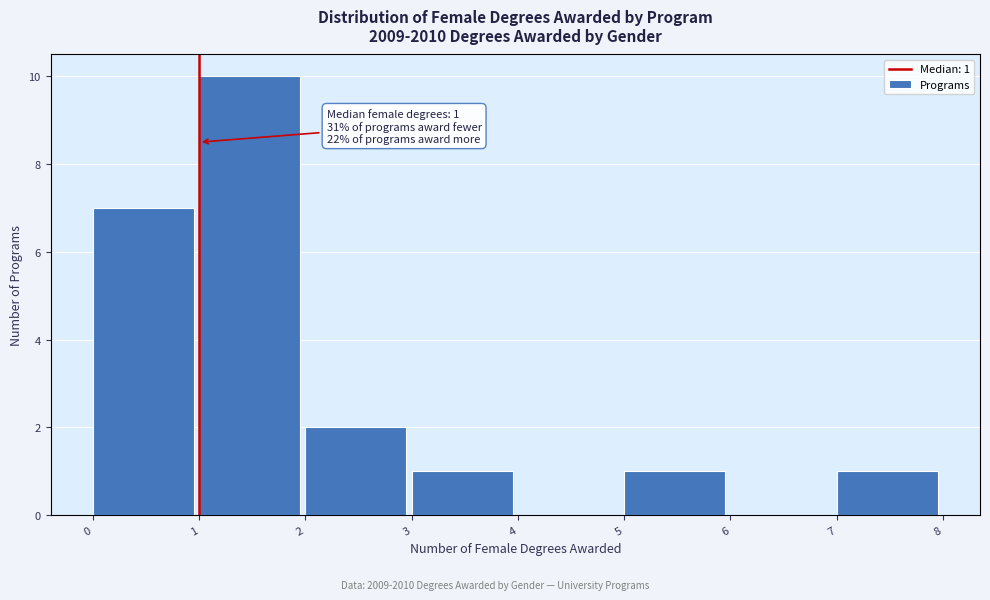

Which range on the x-axis has the tallest bar?

1 to 2